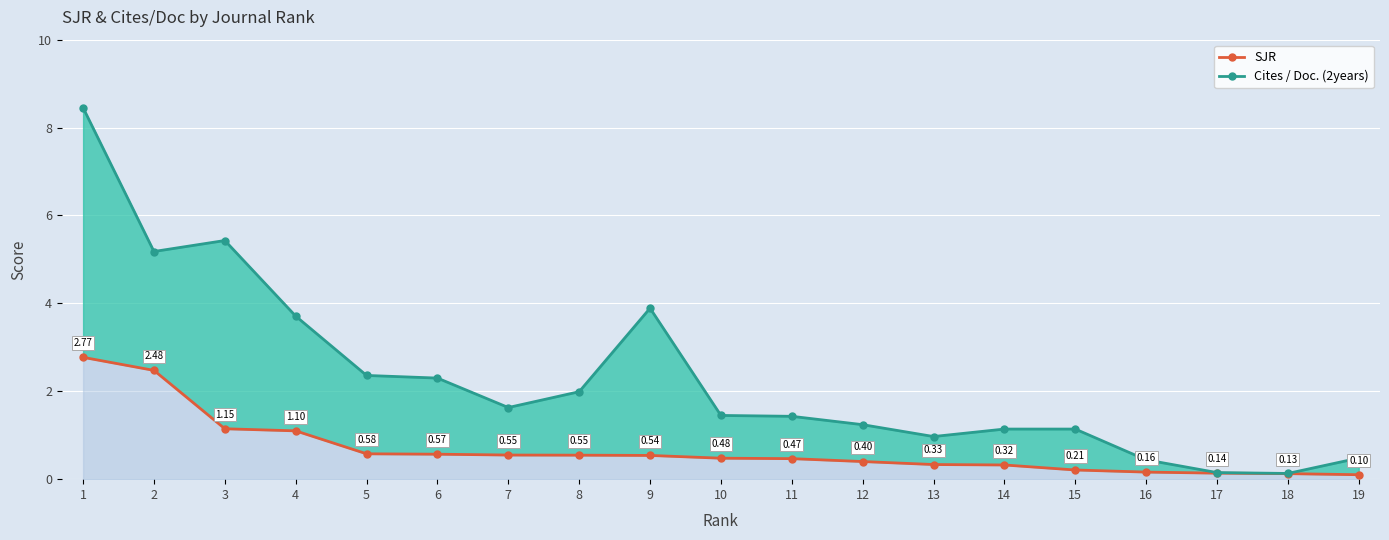

What is the sum of the Cites / Doc. (2years) values at 16 and 12?

1.7